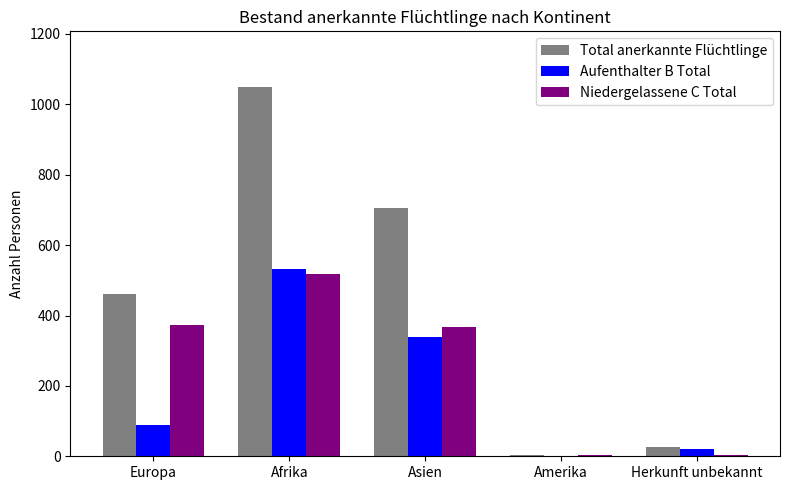

Reading left to right, extract all data points from this chart.

Total anerkannte Flüchtlinge: 462	1050	705	5	25
Aufenthalter B Total: 90	531	338	0	20
Niedergelassene C Total: 372	519	367	5	5